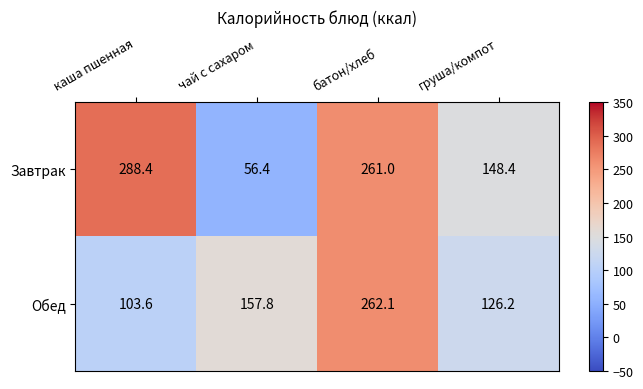

Which series has the largest total across all categories?

Завтрак